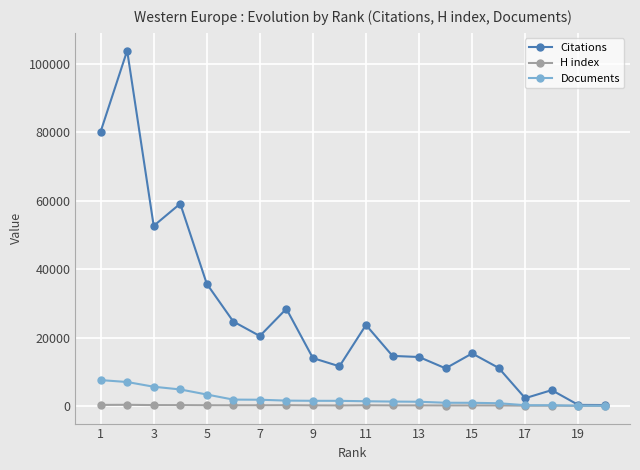

What is the maximum value shown in the chart?

103864